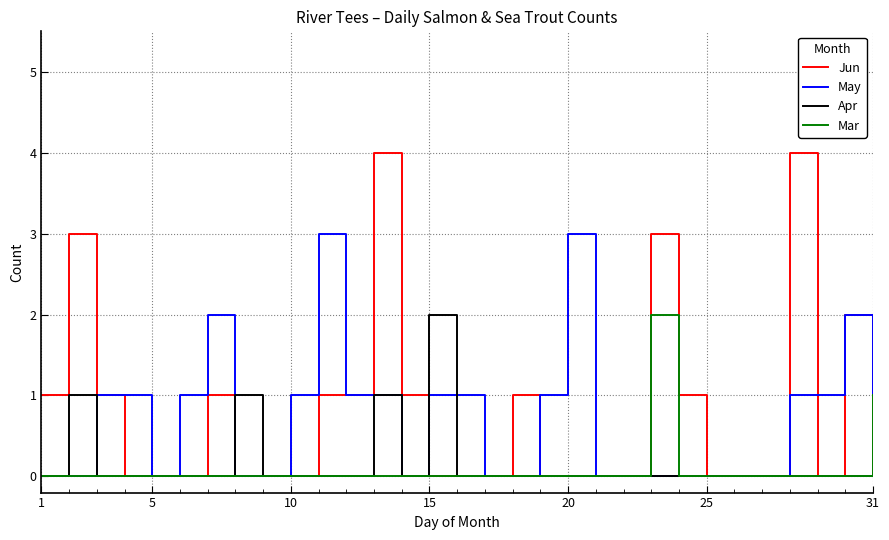

Which series has the widest spread of values?

Jun